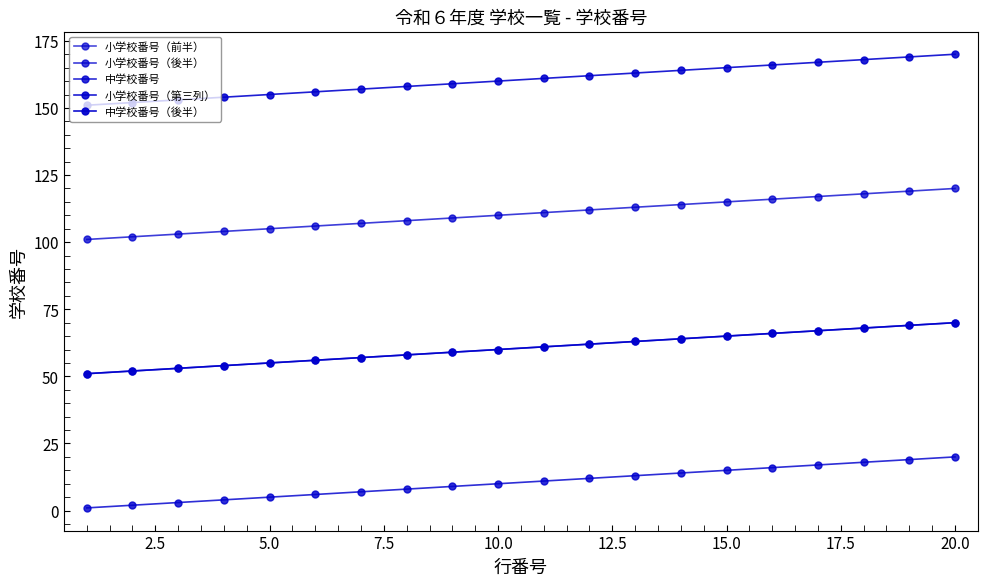

Which series has the largest range (max minus min)?

小学校番号（前半）